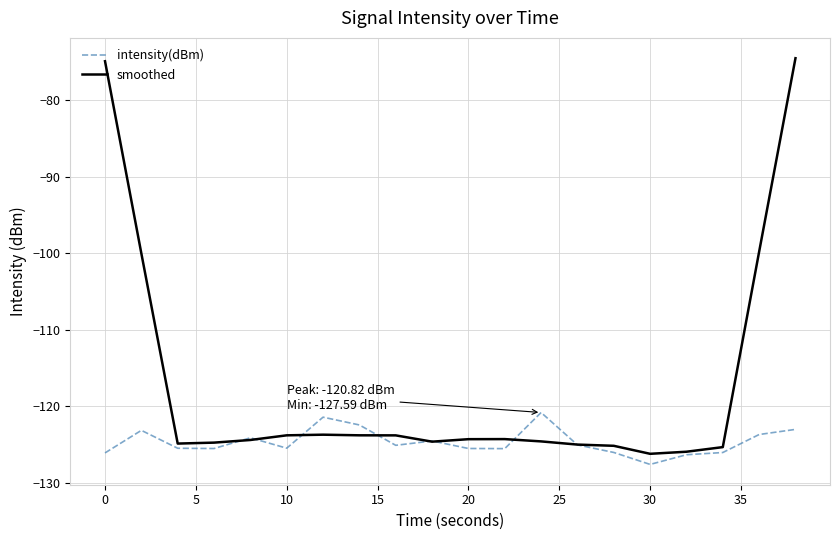

List the series in order of their overall mean, lowest first.

intensity(dBm), smoothed